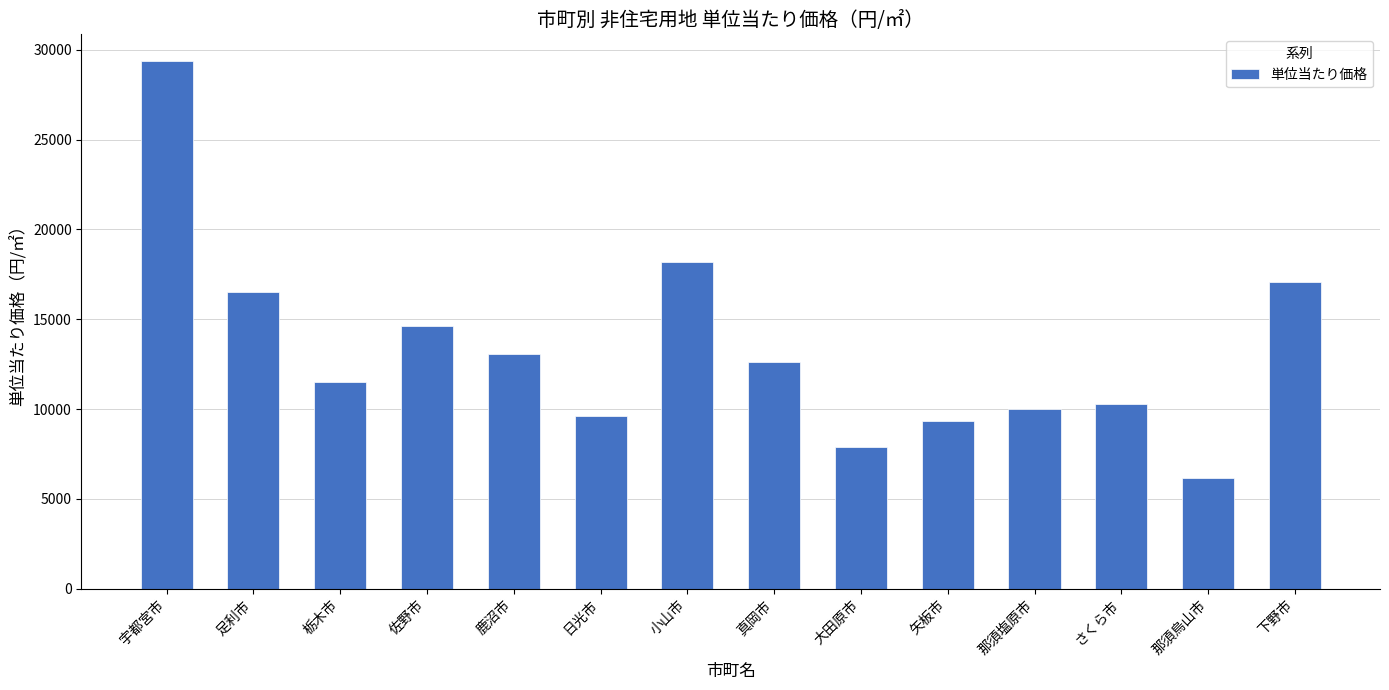

Which has a higher value, 日光市 or 佐野市?

佐野市